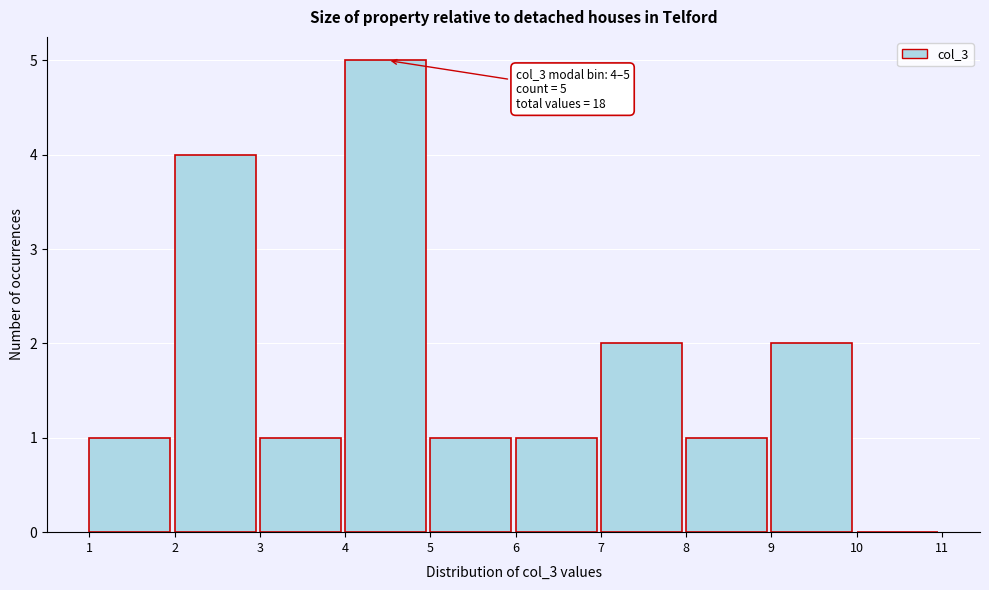

Which range on the x-axis has the tallest bar?

4 to 5